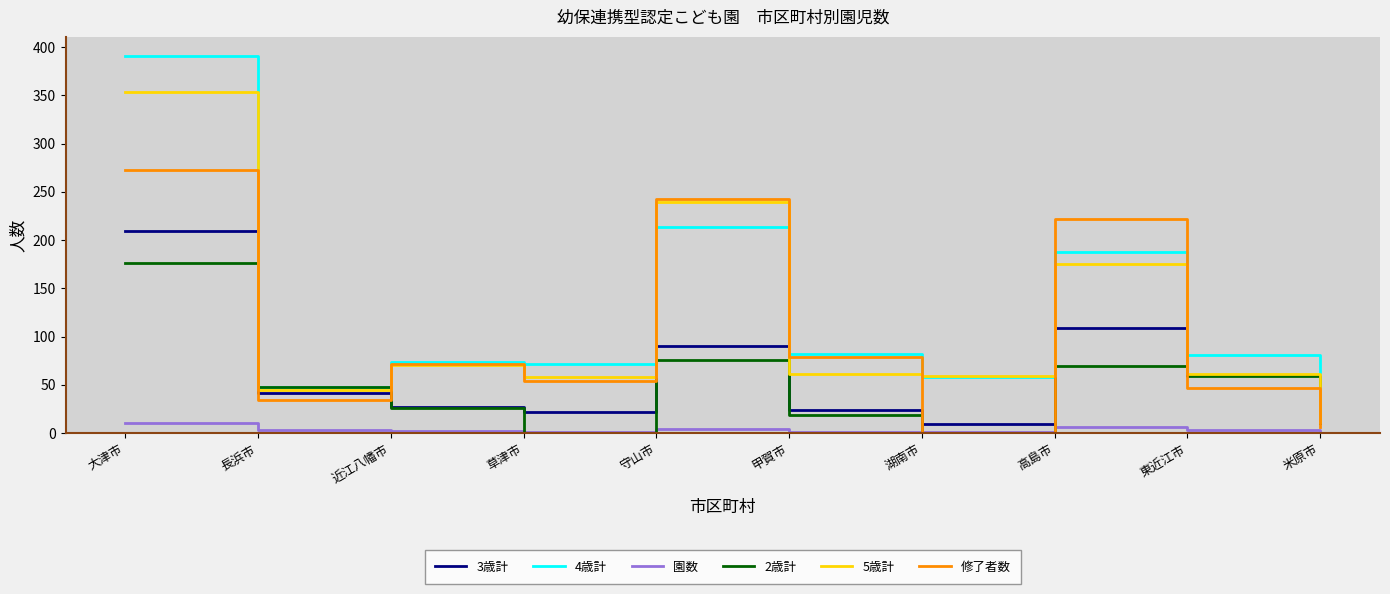

Which series has the largest range (max minus min)?

4歳計